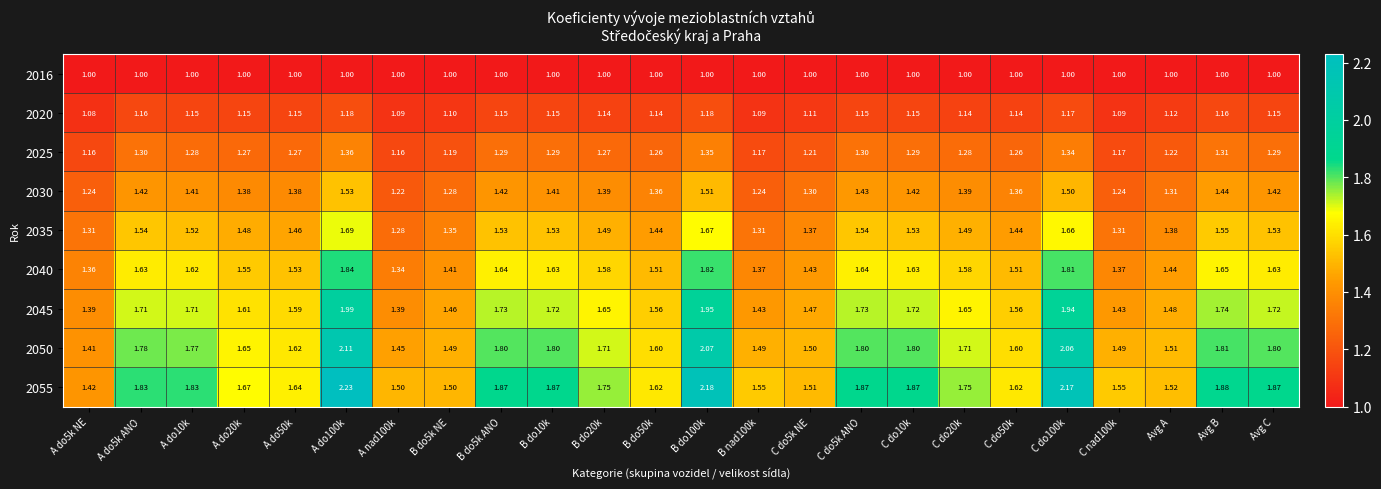

How many series are shown in this chart?

9